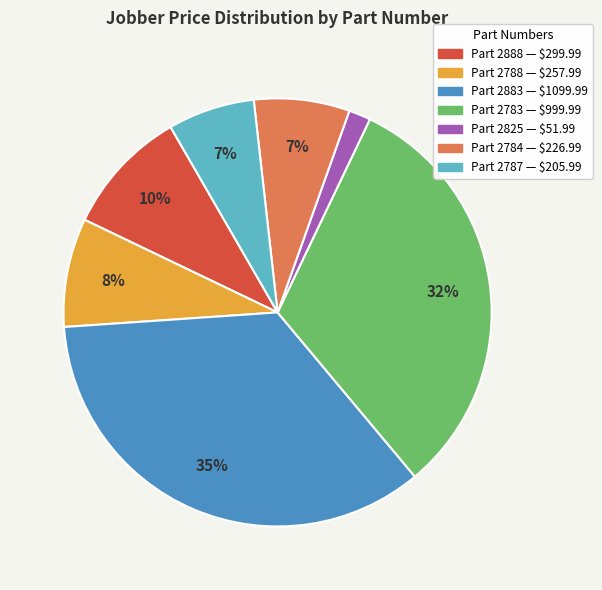

Does any single category account for the majority?

No